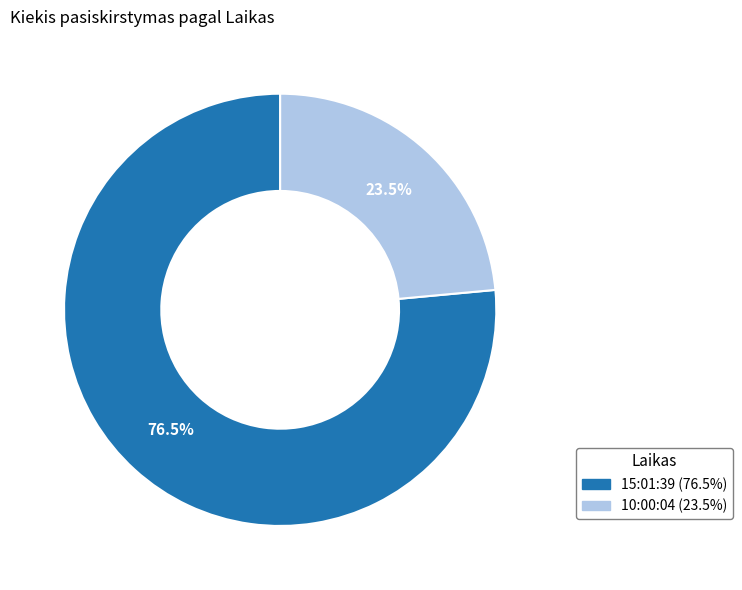

To the nearest percent, what is the difference between the 15:01:39 and 10:00:04 slice percentages?

53%